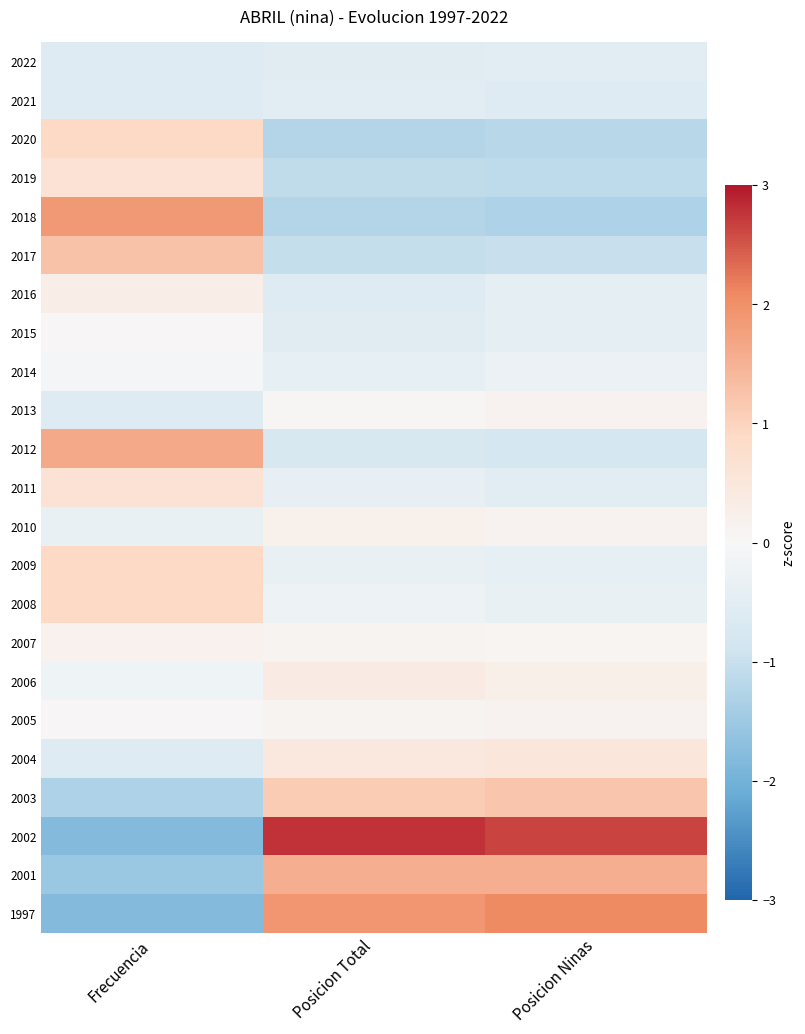

What is the difference between the highest and lowest values at Posicion Ninas?

3.9